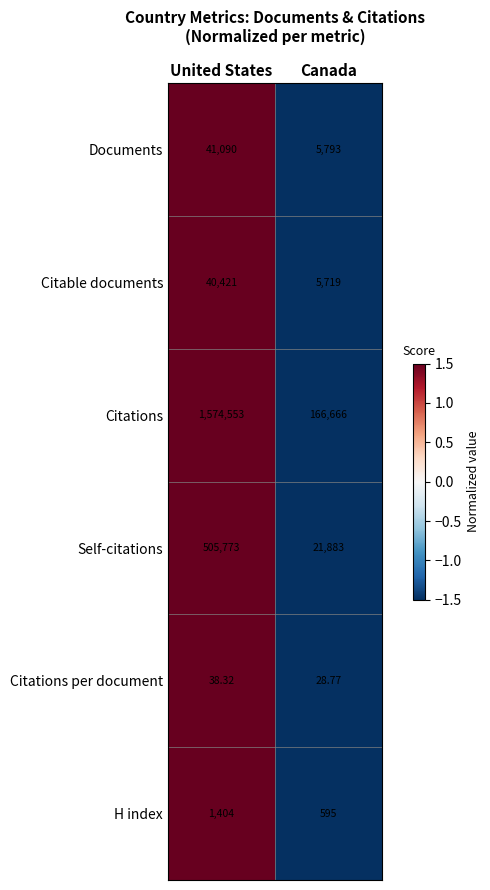

At which category is the sum across all series the highest?

United States